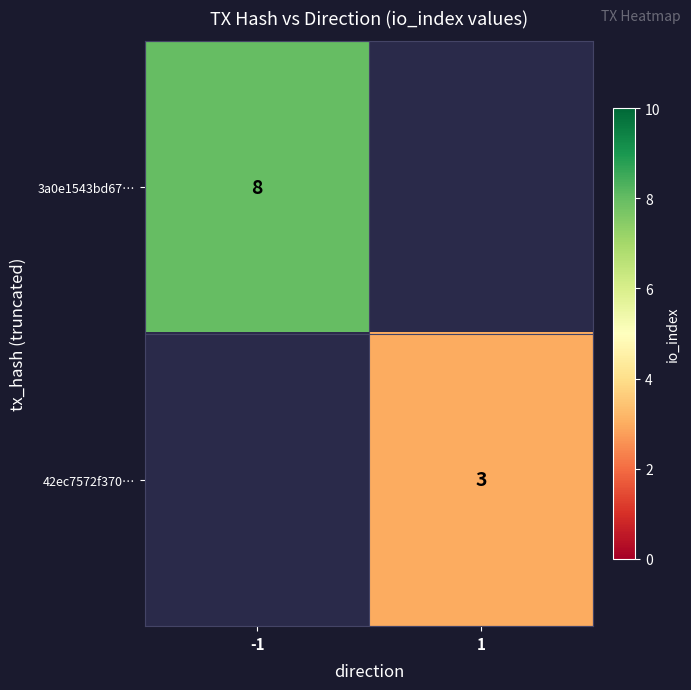

Is it true that 42ec7572f370… equals 3 at 1?

True